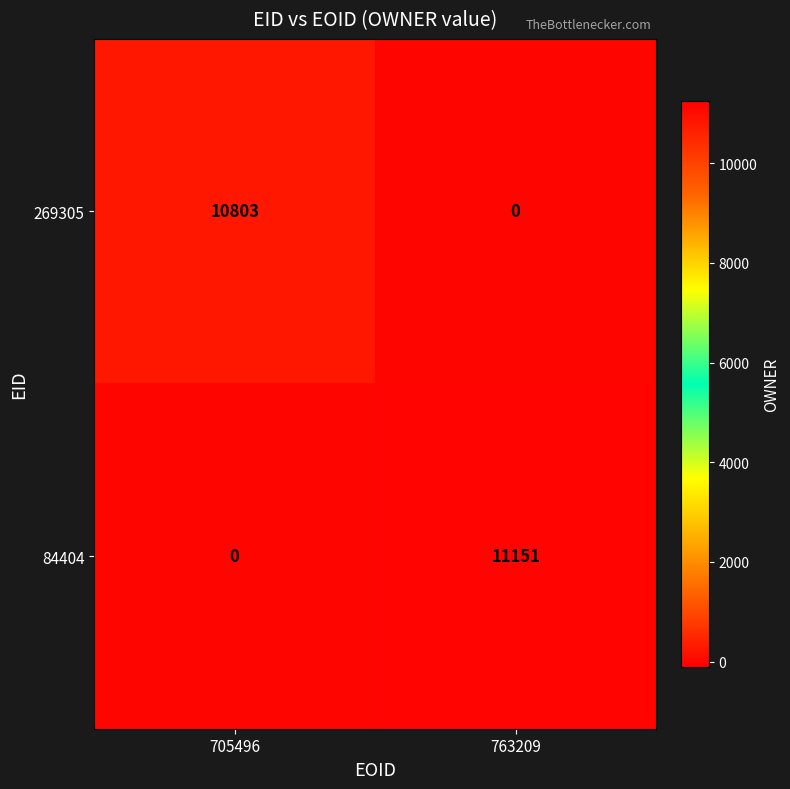

Which series has the largest range (max minus min)?

84404